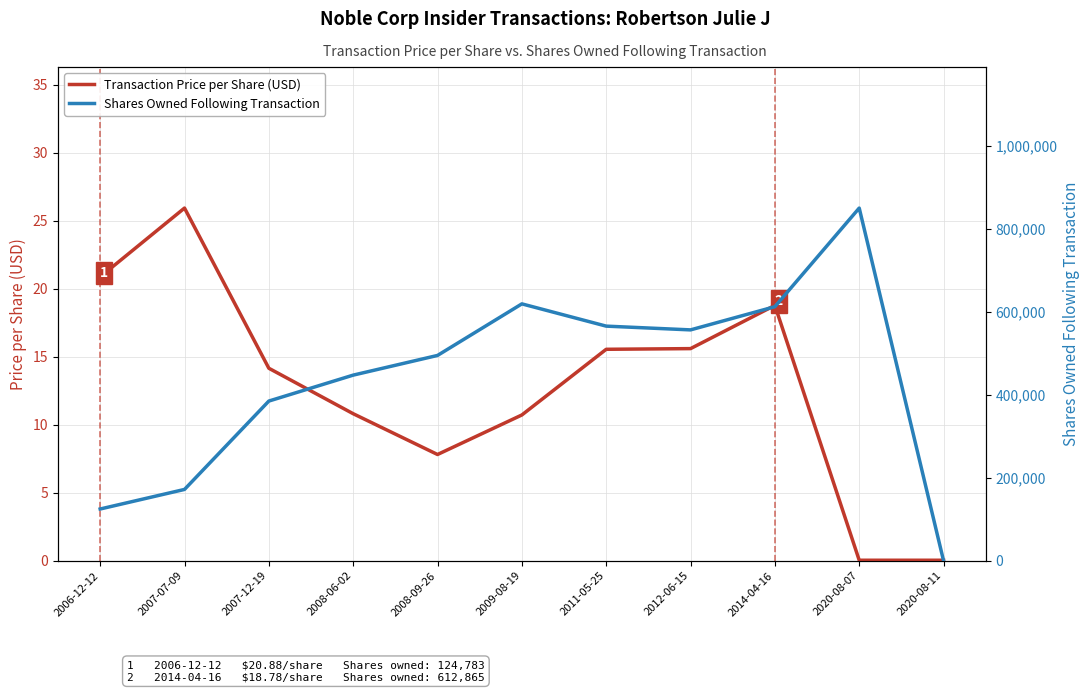

Which series has the largest range (max minus min)?

Shares Owned Following Transaction